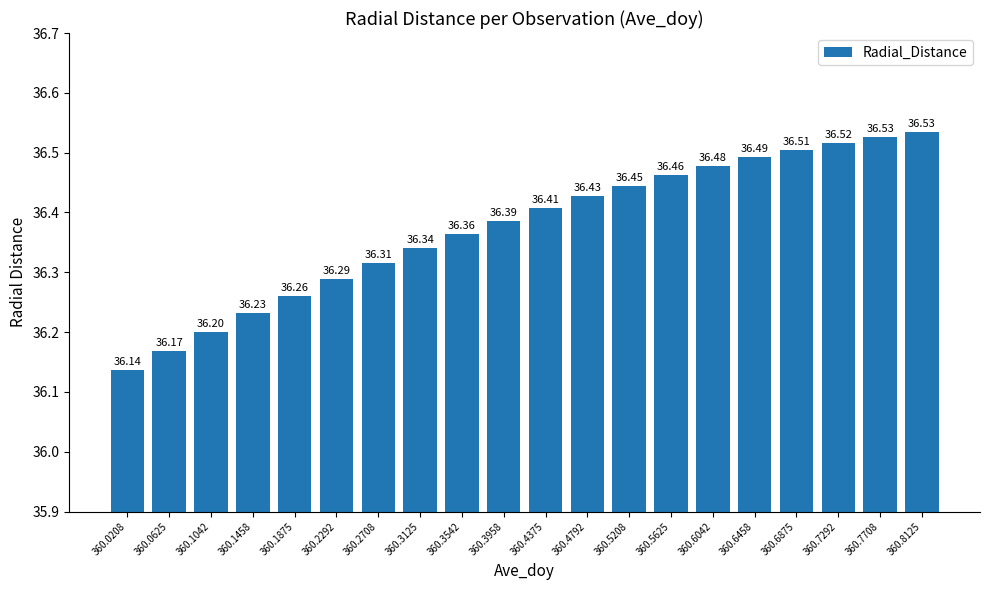

At which label is the value closest to 36?

360.0208